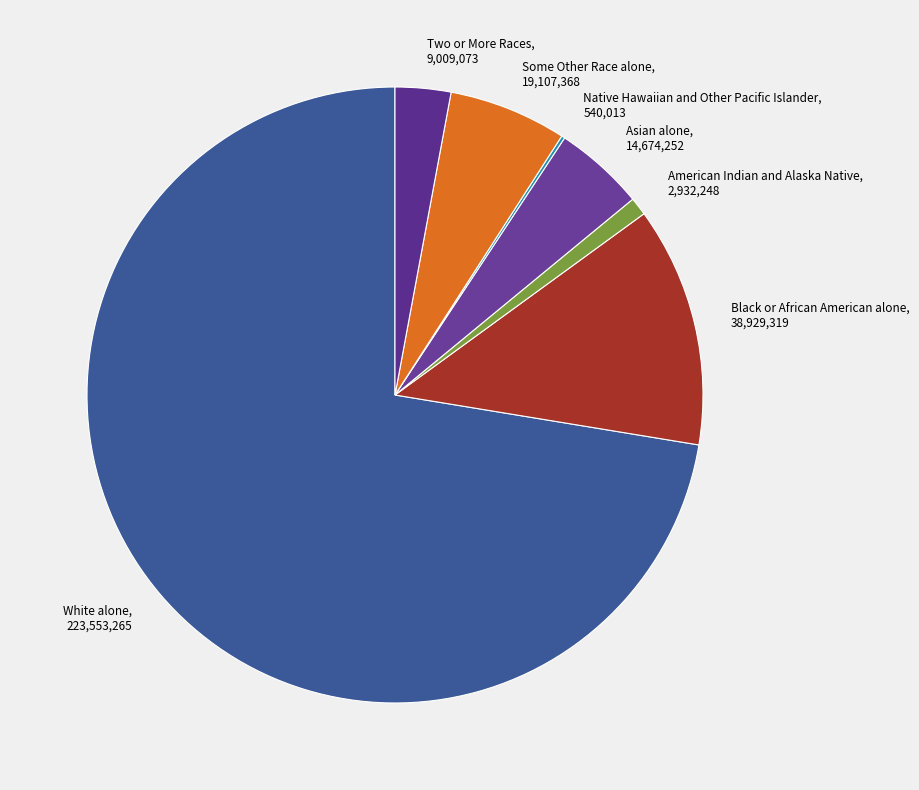

Is it true that Two or More Races is 3% of the pie?

True